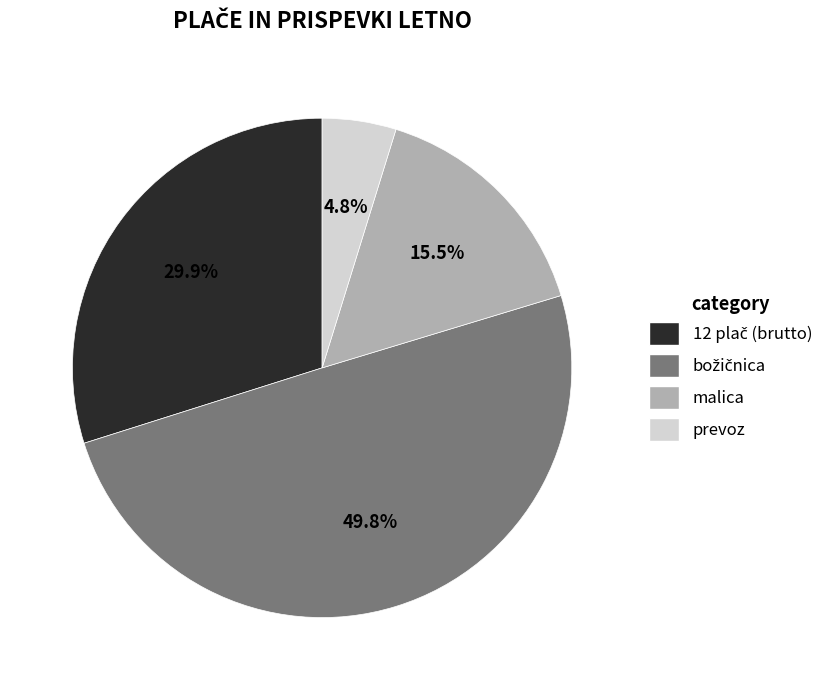

How many slices are in this pie chart?

4